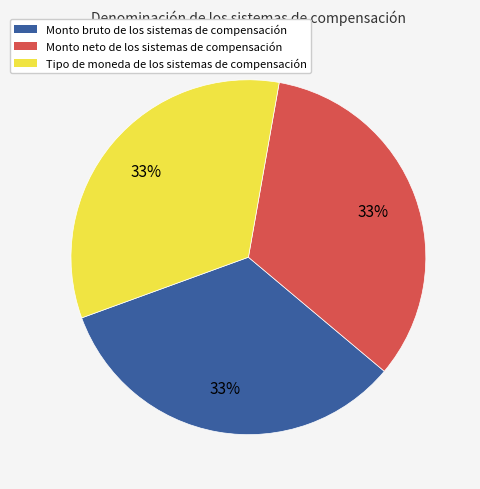

Combined, do Monto neto de los sistemas de compensación and Monto bruto de los sistemas de compensación account for over 50%?

Yes